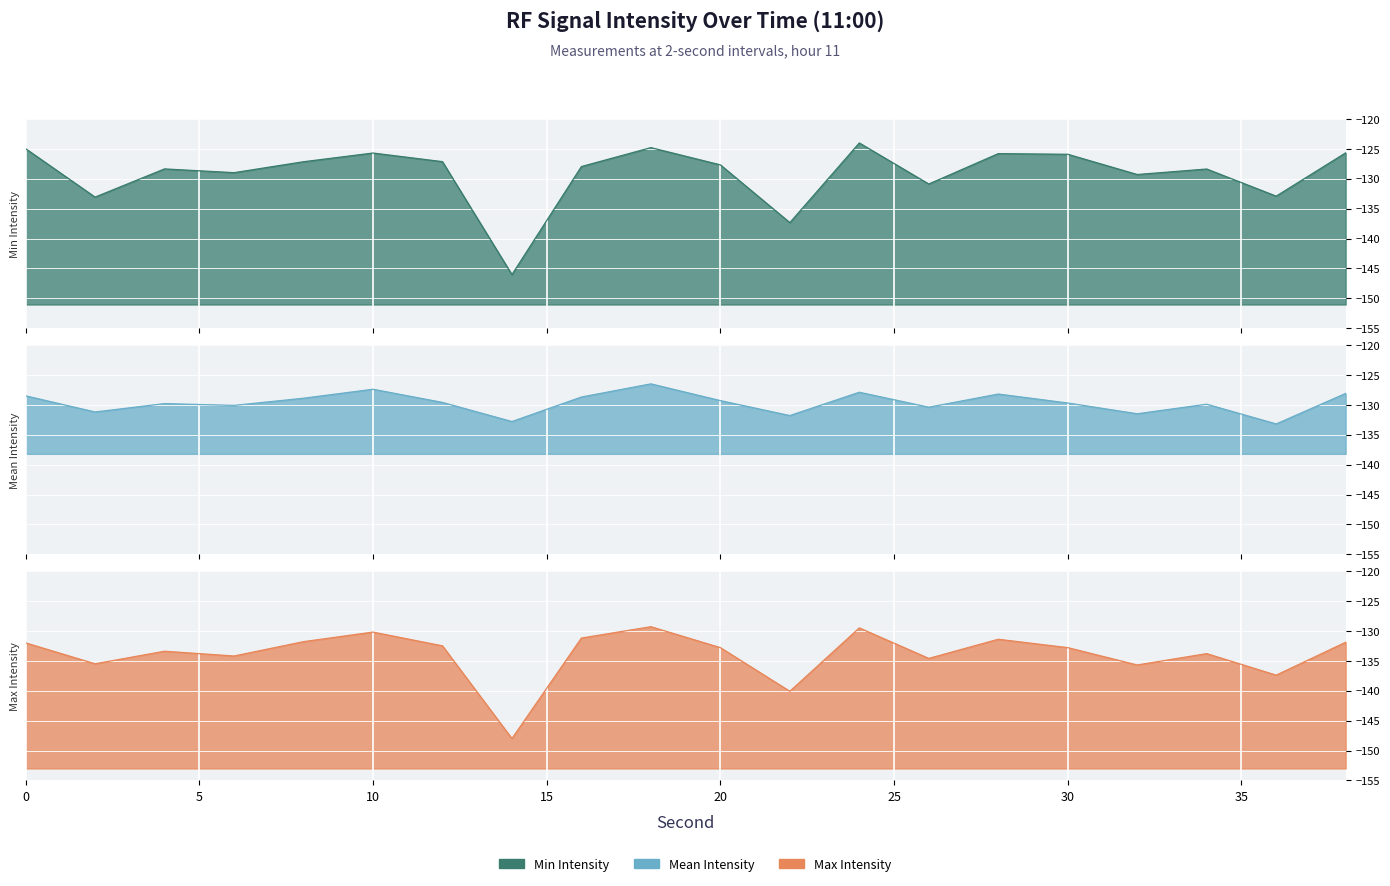

What is the sum of all max_intensity values?

-2678.1